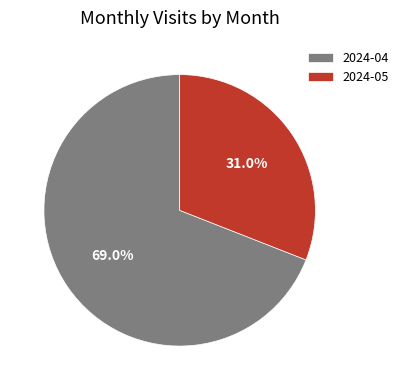

Does 2024-05 account for over 50% of the chart?

No